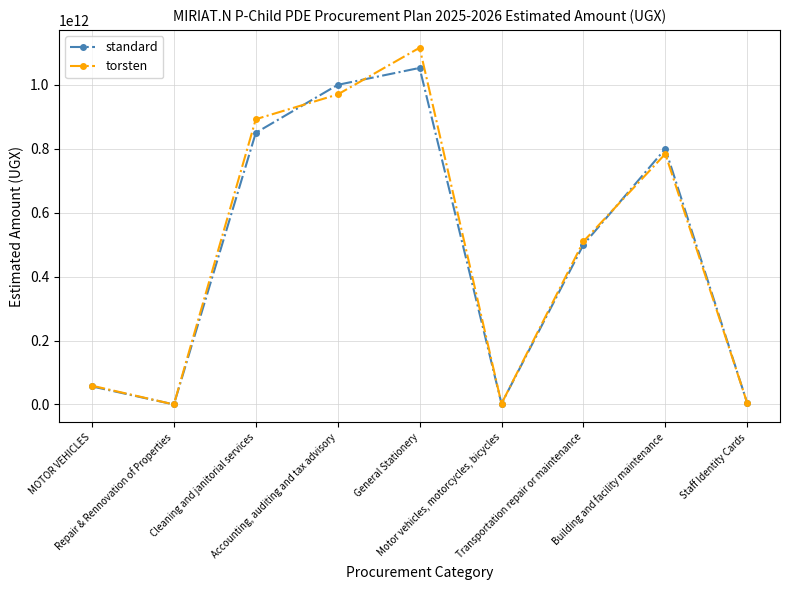

Reading left to right, what are all the values shown in this chart?

standard: MOTOR VEHICLES=56500000000.0	Repair & Rennovation of Properties=30000000.0	Cleaning and janitorial services=850000000000.0	Accounting, auditing and tax advisory=1000000000000.0	General Stationery=1053000000000.0	Motor vehicles, motorcycles, bicycles=2500000000.0	Transportation repair or maintenance=500000000000.0	Building and facility maintenance=800000000000.0	Staff Identity Cards=4000000000.0
torsten: MOTOR VEHICLES=58760000000.0	Repair & Rennovation of Properties=30600000.0	Cleaning and janitorial services=892500000000.0	Accounting, auditing and tax advisory=970000000000.0	General Stationery=1116180000000.0	Motor vehicles, motorcycles, bicycles=2575000000.0	Transportation repair or maintenance=510000000000.0	Building and facility maintenance=784000000000.0	Staff Identity Cards=4280000000.0